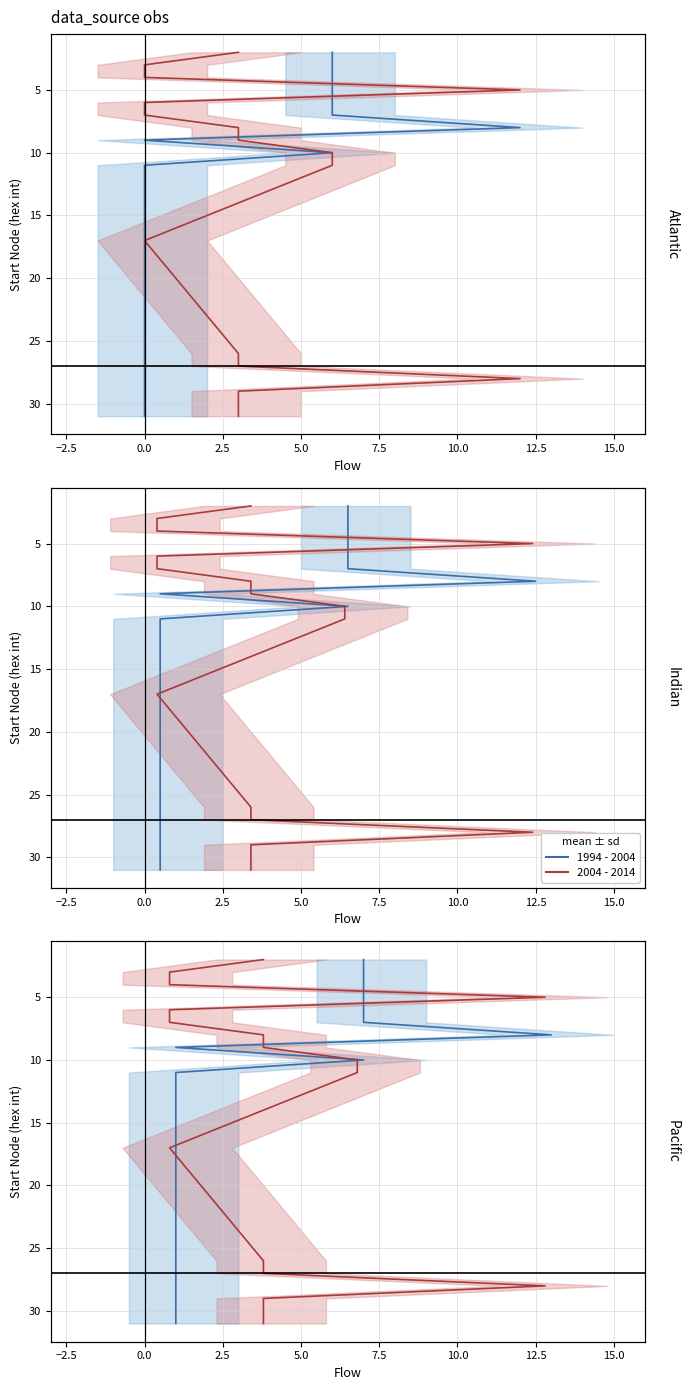

True or false: 2004 - 2014 mean has more than 0 interior local peaks.

False